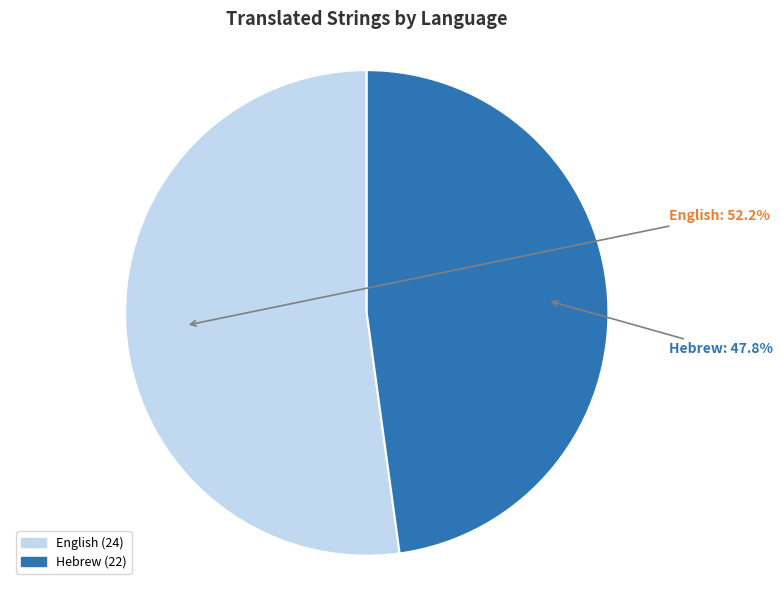

Rank the categories by value from highest to lowest.

English, Hebrew